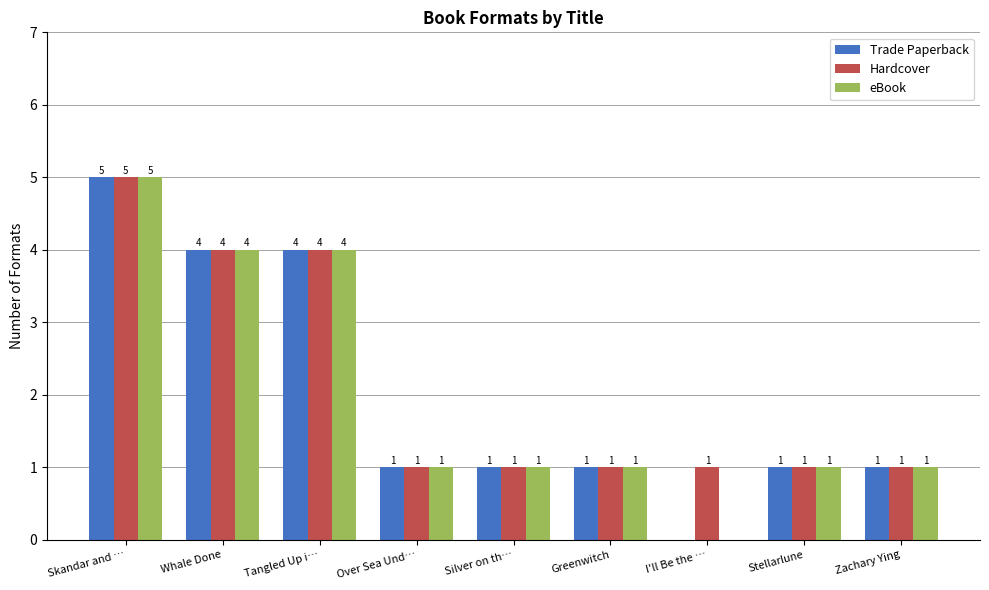

At which category is the sum across all series the highest?

Skandar and …